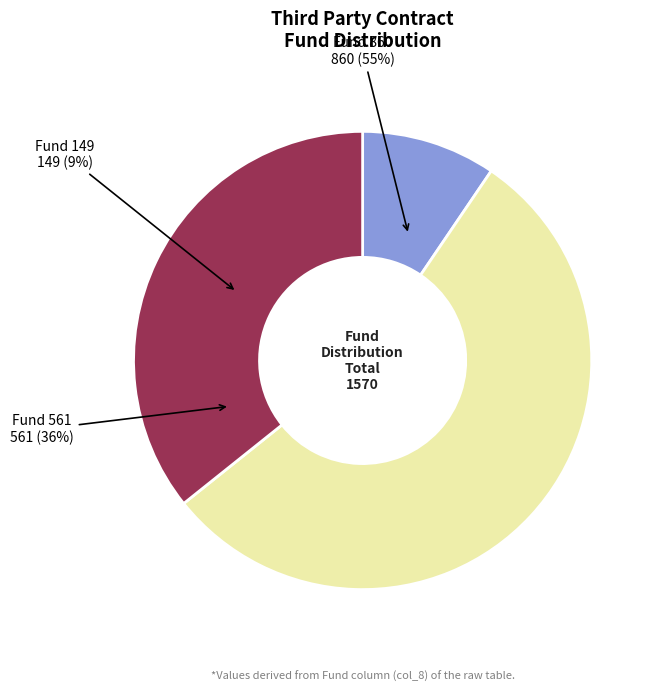

What portion of the pie excludes 149?

90.5%